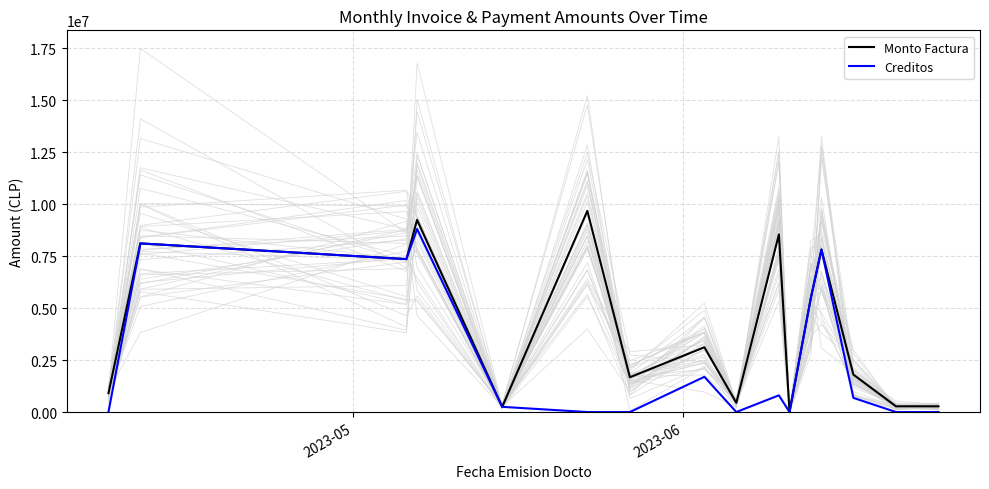

At which label does Creditos reach its minimum?

2023-05